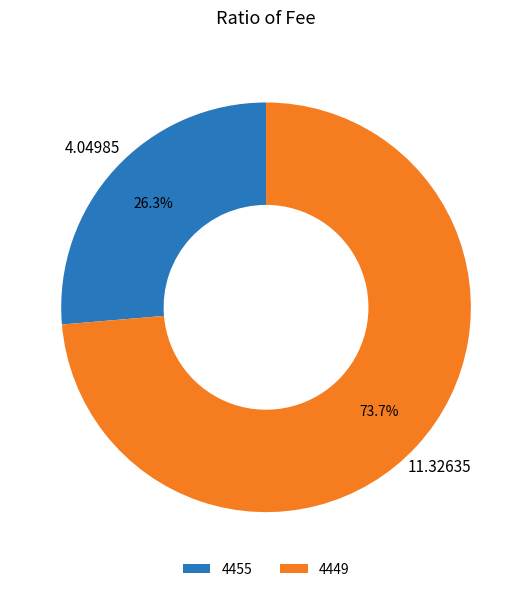

Rank the categories by value from lowest to highest.

4455, 4449